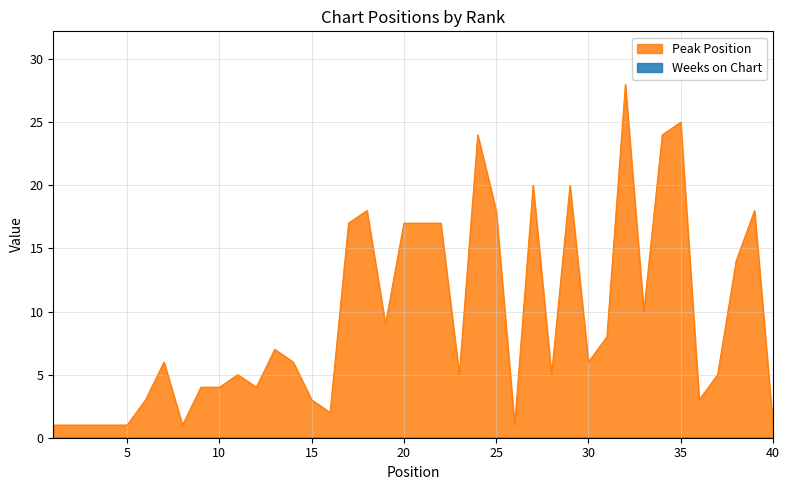

What is the difference between the values at 30 and 26?

5